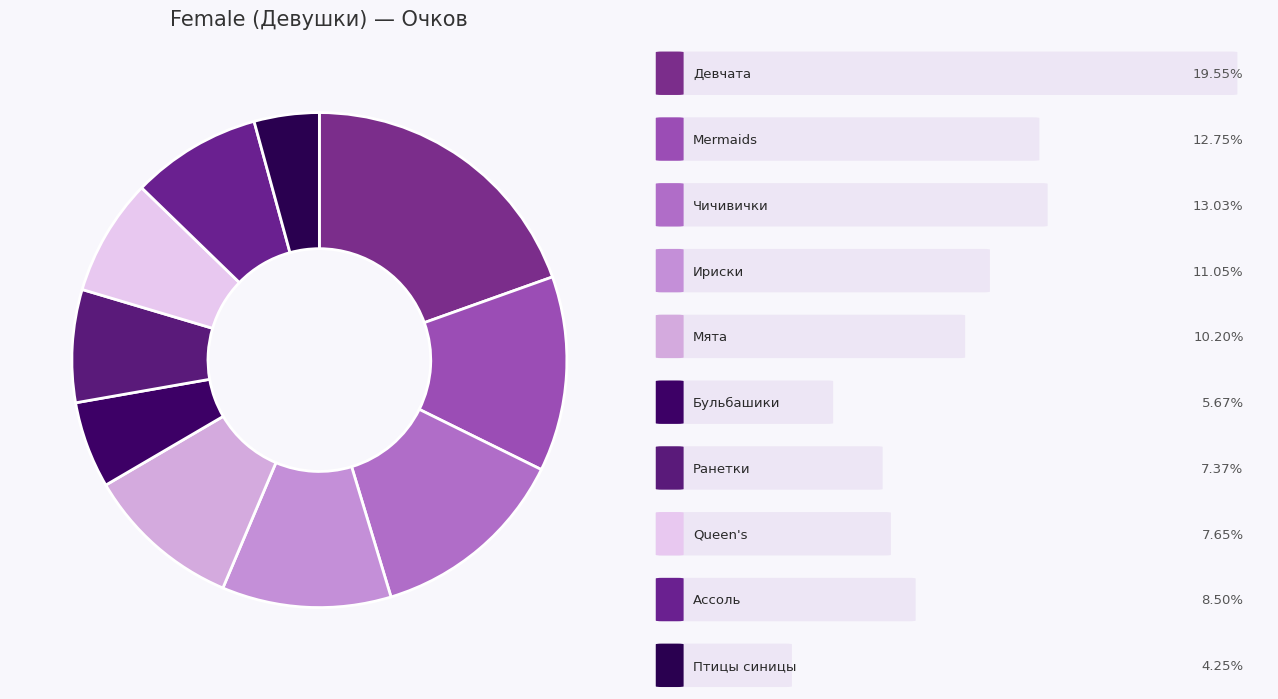

What is the largest slice in the pie chart?

Девчата